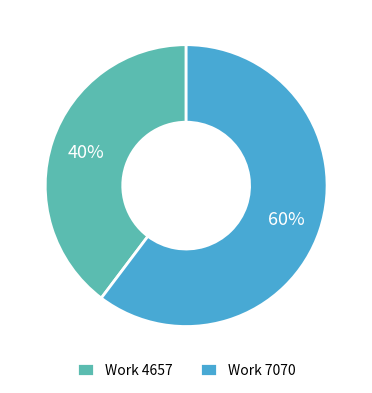

To the nearest percent, what is the average slice percentage?

50%